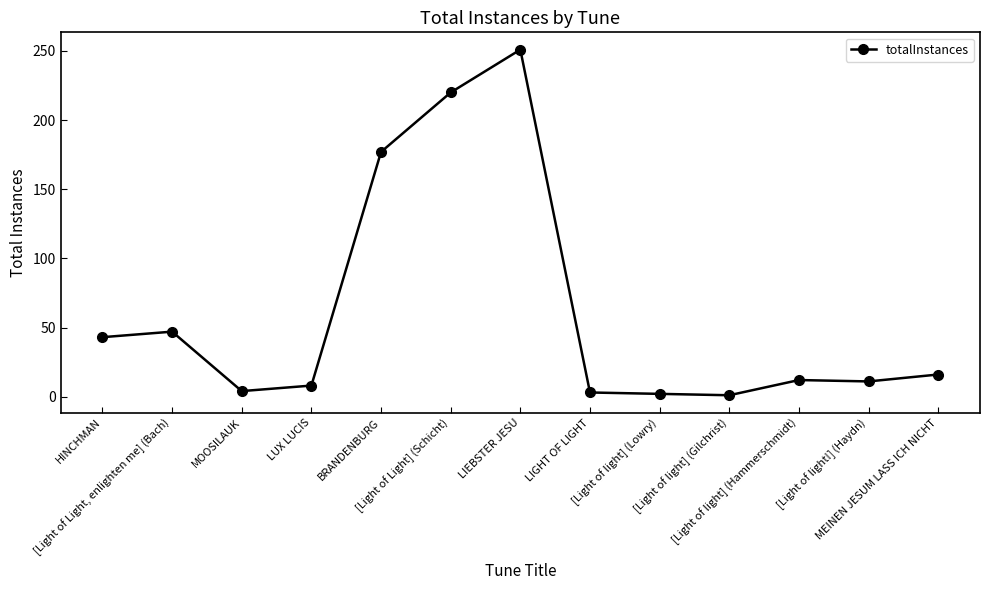

Rank the categories by value from lowest to highest.

[Light of light] (Gilchrist), [Light of light] (Lowry), LIGHT OF LIGHT, MOOSILAUK, LUX LUCIS, [Light of light!] (Haydn), [Light of light] (Hammerschmidt), MEINEN JESUM LASS ICH NICHT, HINCHMAN, [Light of Light, enlighten me] (Bach), BRANDENBURG, [Light of Light] (Schicht), LIEBSTER JESU